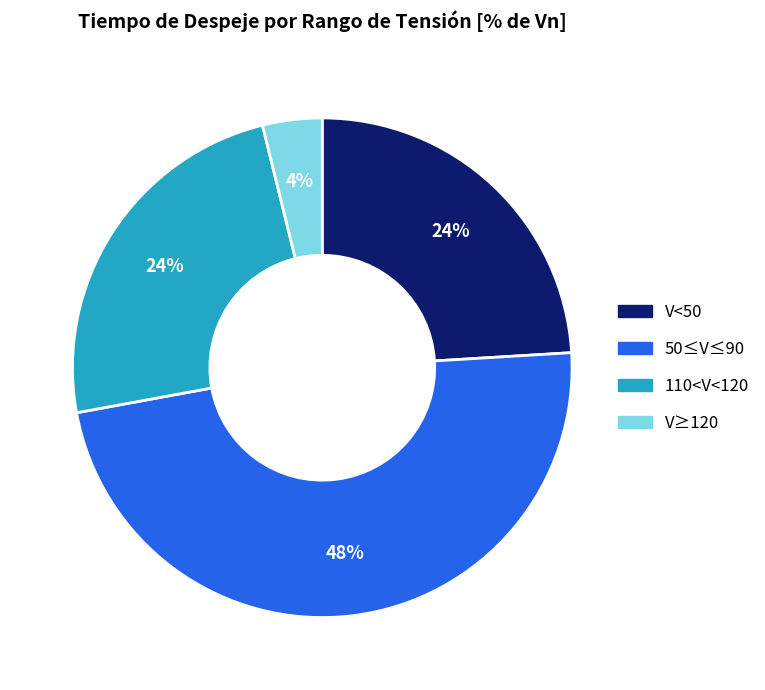

Which category has the biggest portion of the pie?

50≤V≤90